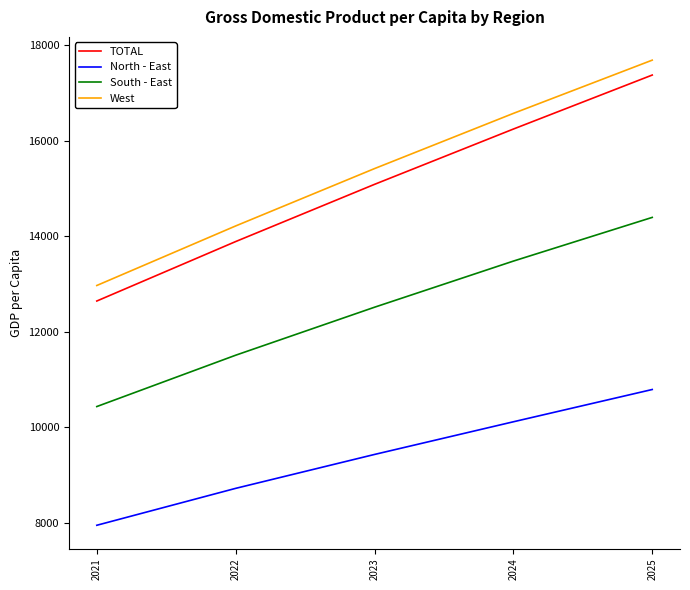

What value does the South - East series have at 2021?

10433